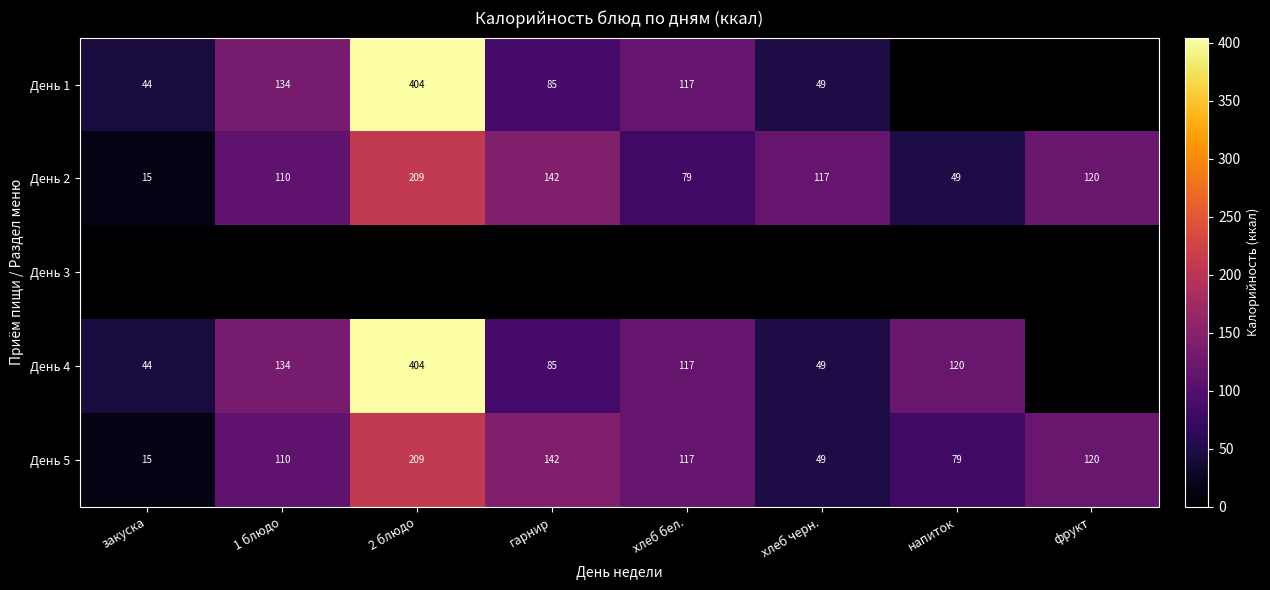

What is the lowest value of the День 2 series?

15